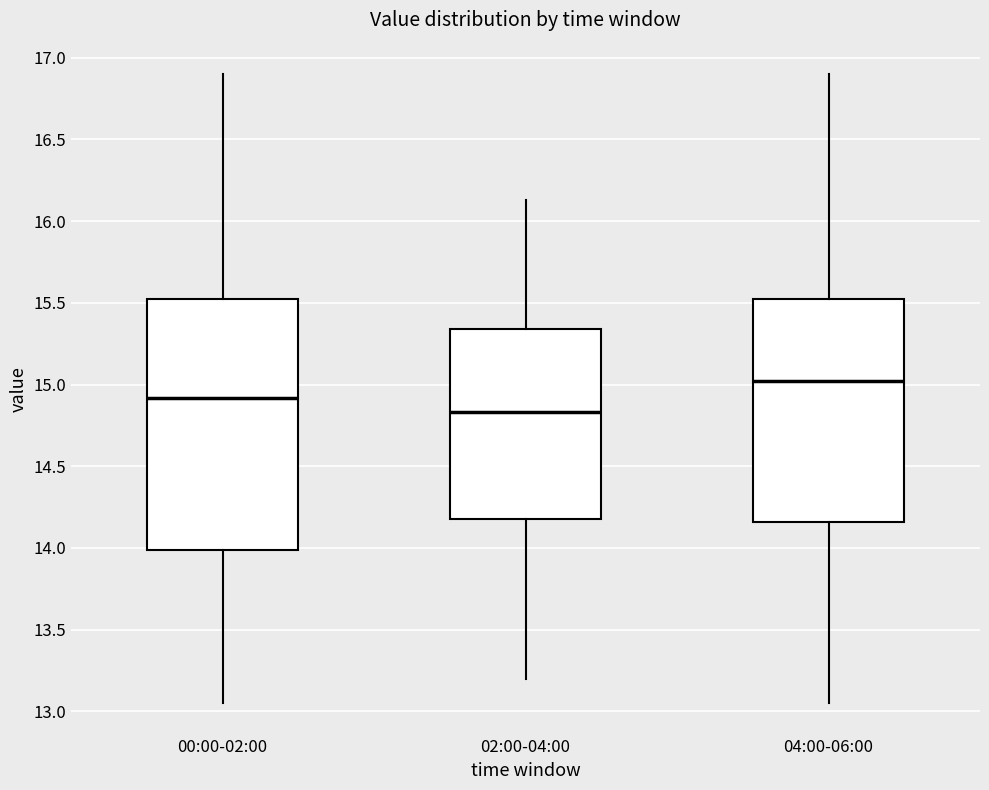

Reading left to right, read every box against the y-axis: the position of its median line, the range the box covers, and the ends of its whiskers. The values are not printed on the chart, so give them approximately, as read against the axis.

00:00-02:00: median 14.90, box 14.00 to 15.55, whiskers 13.05 to 16.90
02:00-04:00: median 14.85, box 14.20 to 15.35, whiskers 13.20 to 16.15
04:00-06:00: median 15.00, box 14.15 to 15.55, whiskers 13.05 to 16.90